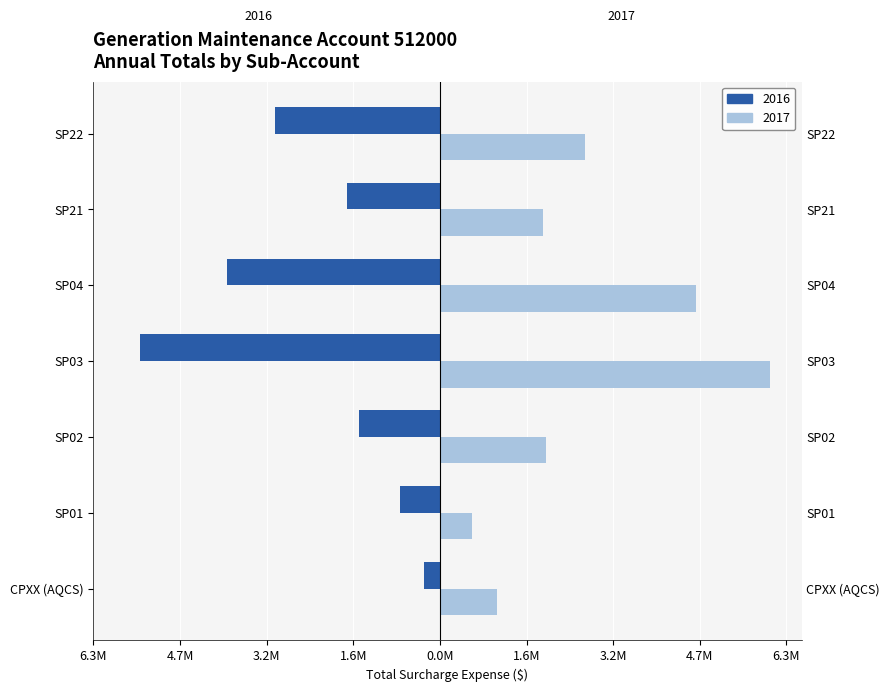

What is the value of the 2017 bar at the 7th from the left?

2651882